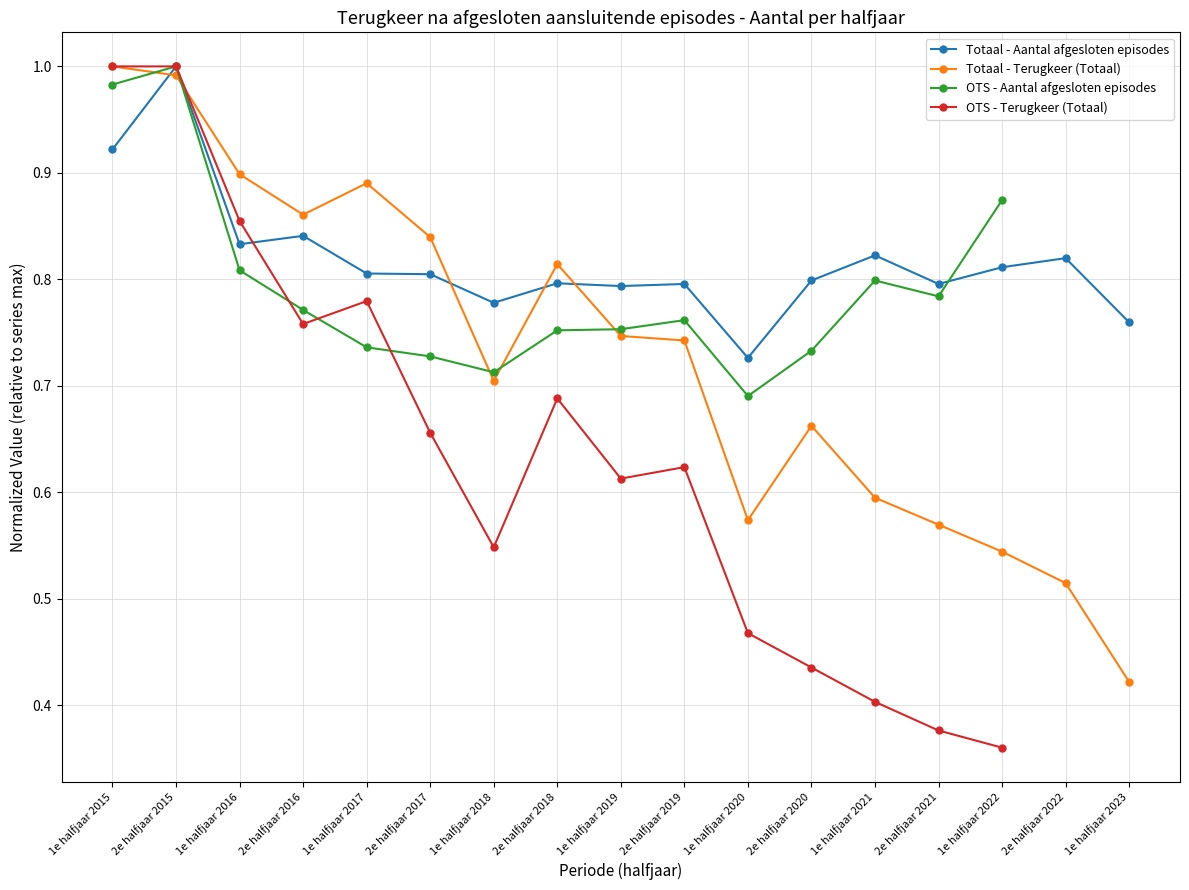

The Totaal - Aantal afgesloten episodes series shows 0.9 at 1e halfjaar 2015. True or false?

True